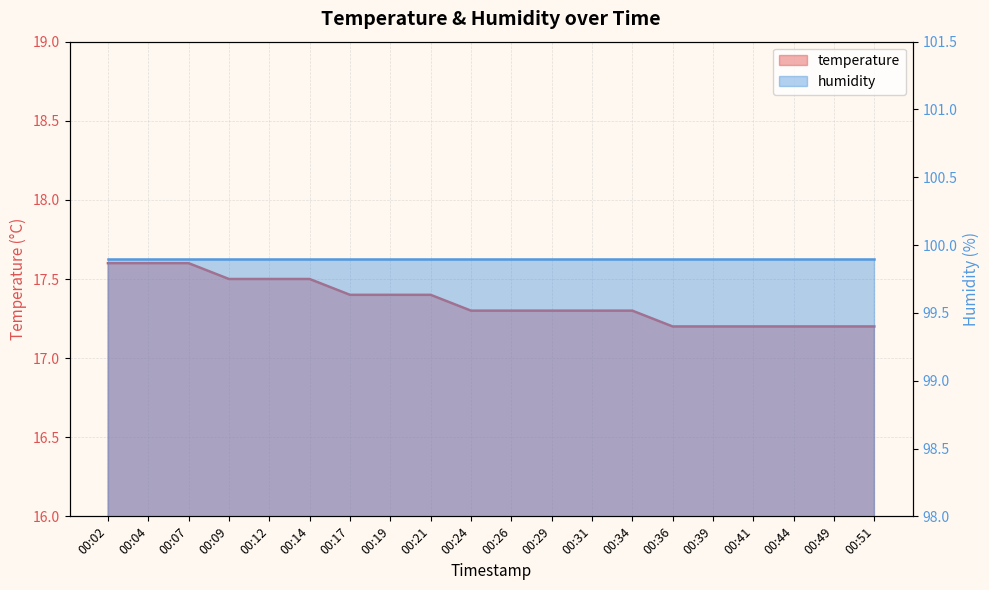

True or false: the data has more than 2 interior local peaks.

False